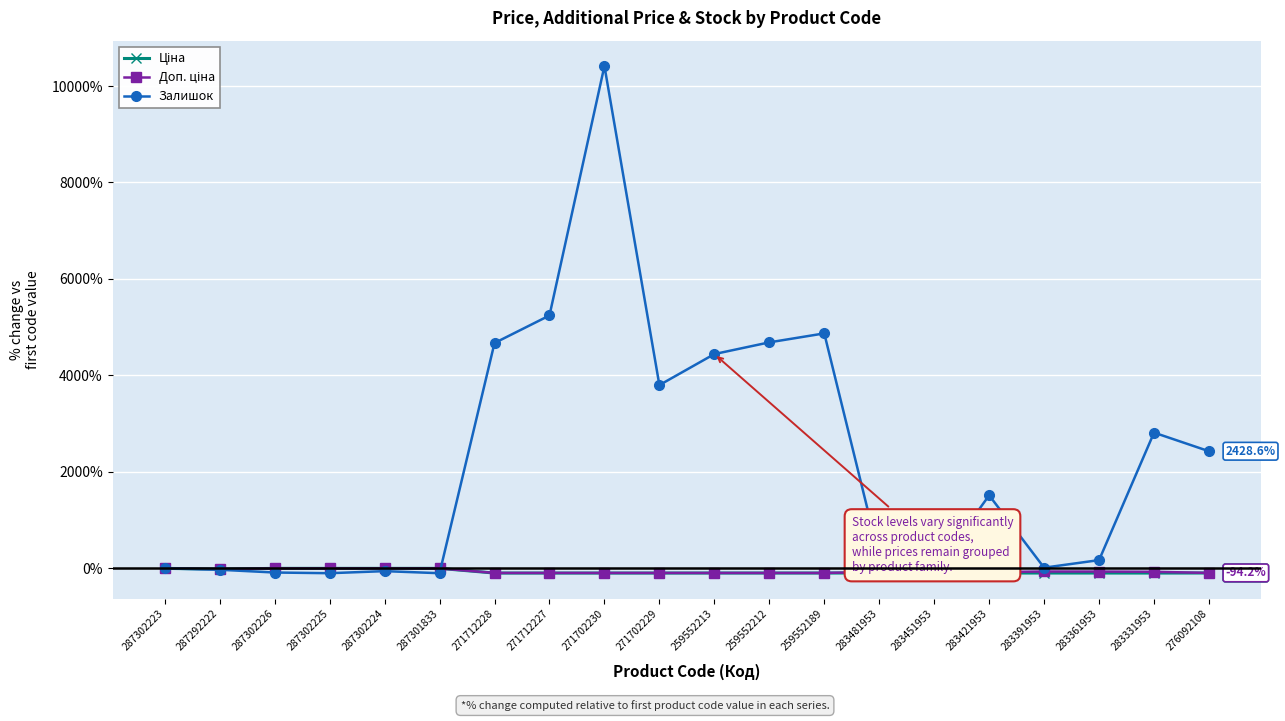

What is the label of the 10th point from the right?

259552213